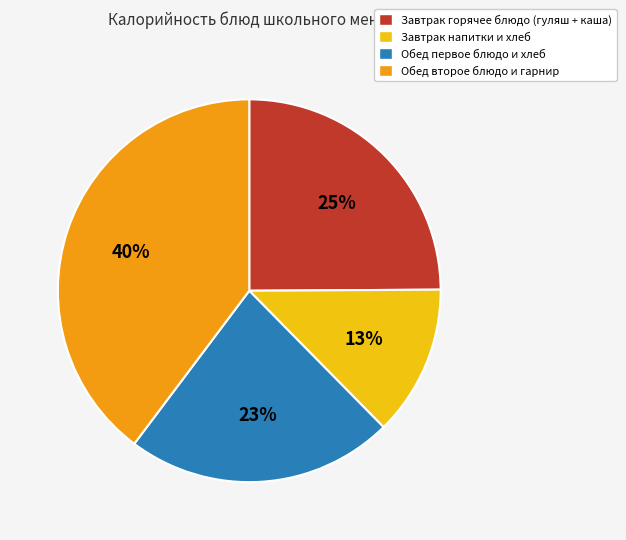

Which has a higher value, Обед второе блюдо и гарнир or Обед первое блюдо и хлеб?

Обед второе блюдо и гарнир